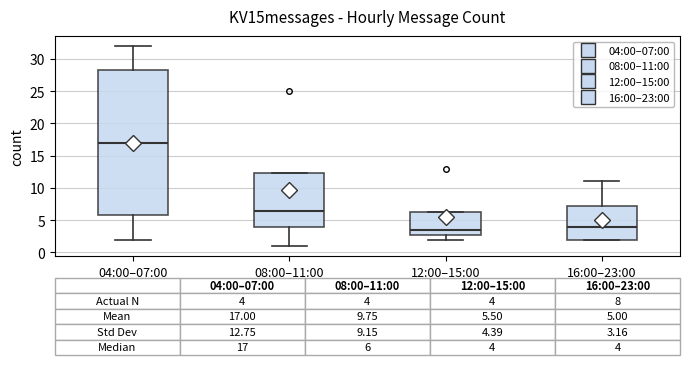

Which box is the tallest, from its lower edge to its upper edge?

04:00–07:00